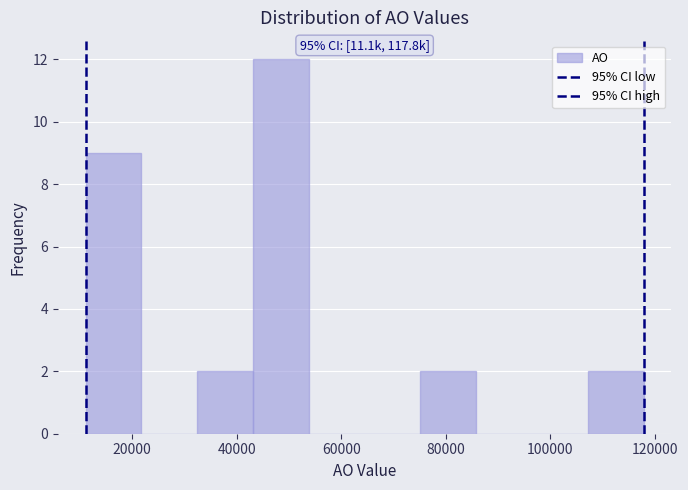

Which range on the x-axis has the tallest bar?

44000 to 54000